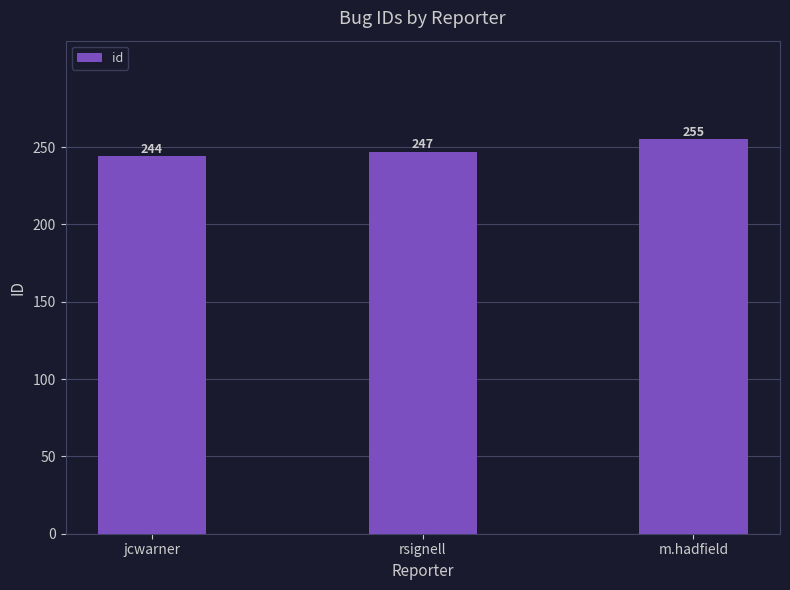

List the labels in order of value, largest first.

m.hadfield, rsignell, jcwarner